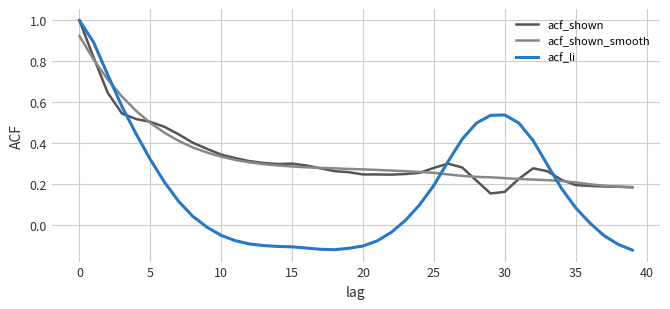

Which series has the largest range (max minus min)?

acf_li